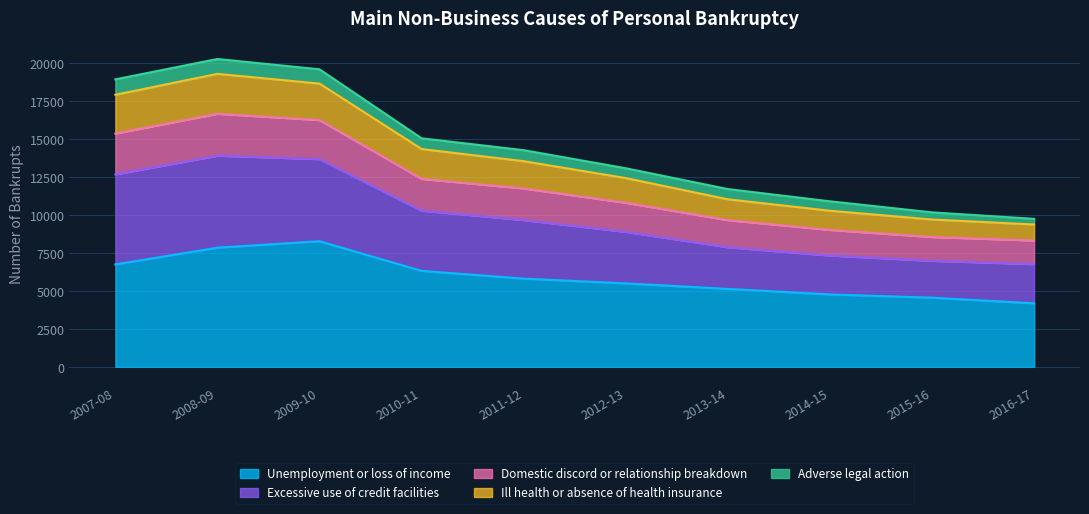

Which label corresponds to the smallest value in the chart?

2016-17